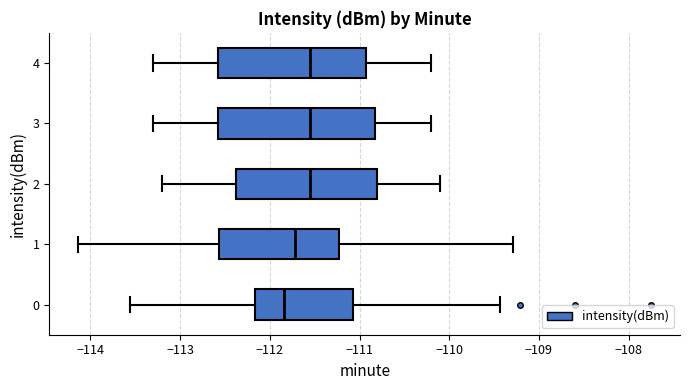

Where does the median line of the box at y = 2 sit on the x-axis? The values are not printed on the chart, so give them approximately, as read against the axis.

-111.5